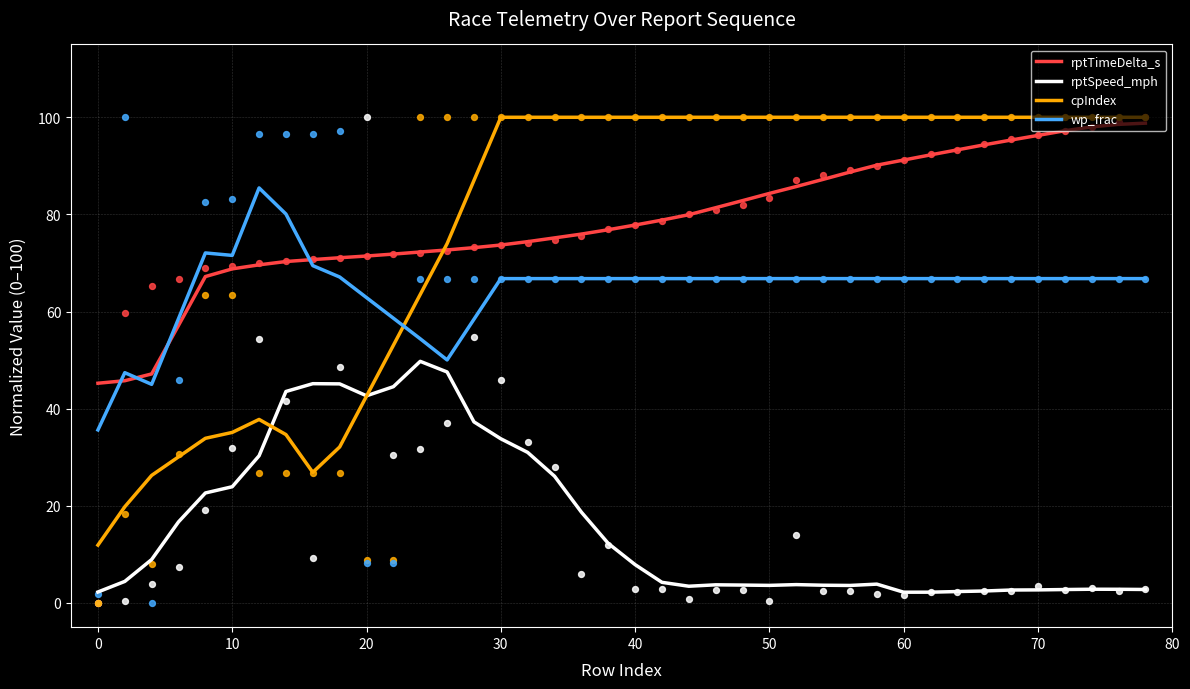

The value of cpIndex at 40 is 154.1. True or false?

False